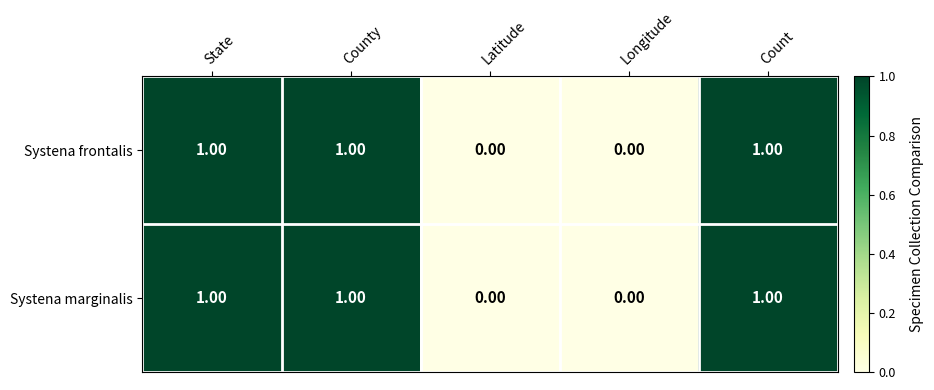

Is the value of Systena frontalis at County greater than the value of Systena marginalis at Longitude?

Yes